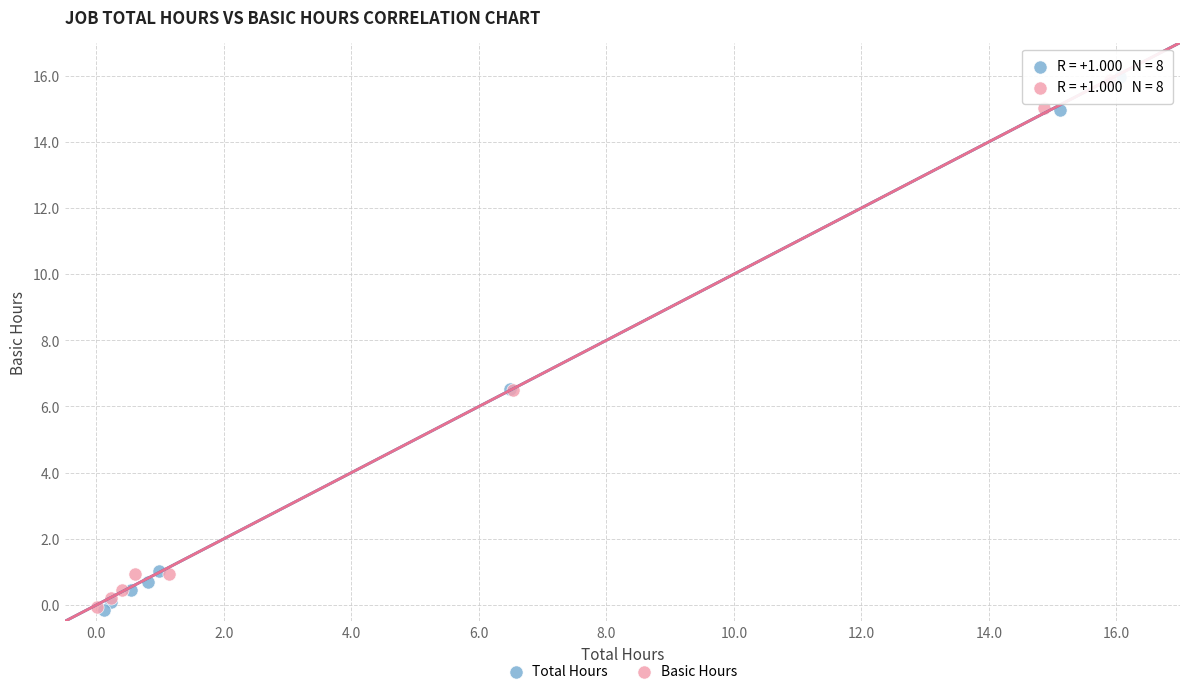

What are all the series names shown in the legend?

Total Hours, Basic Hours